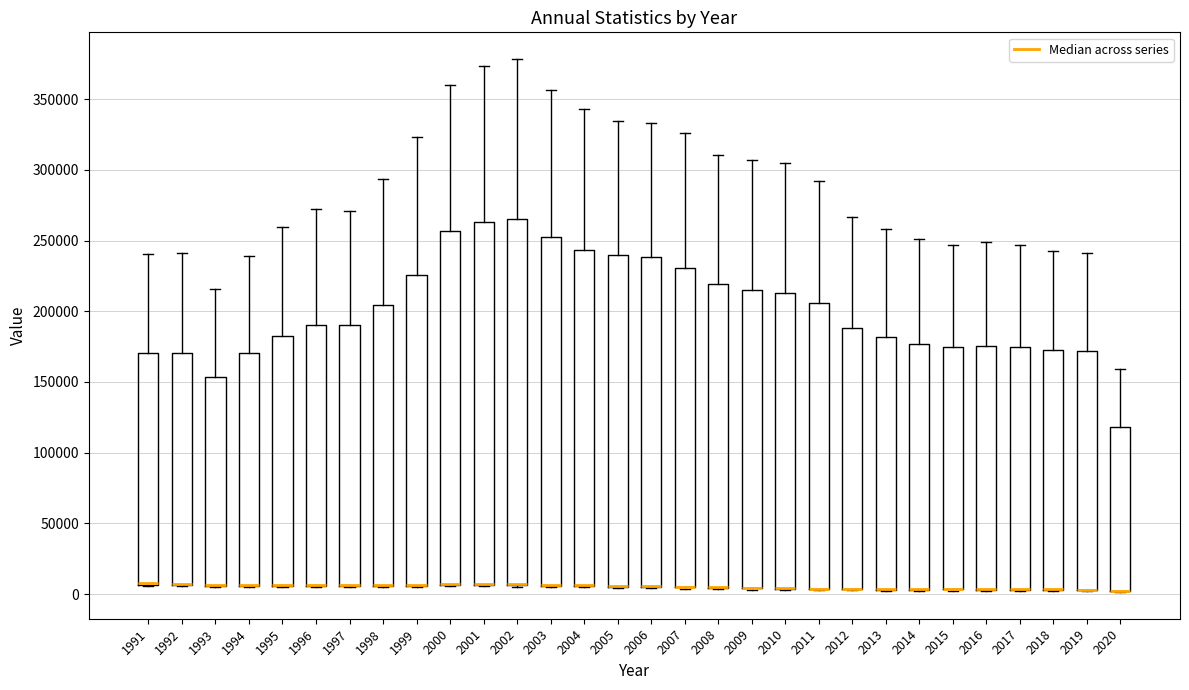

Reading left to right, read every box against the y-axis: the position of its median line, the range the box covers, and the ends of its whiskers. The values are not printed on the chart, so give them approximately, as read against the axis.

1991: median 5000 (drawn on the box's lower edge), box 5000 to 170000, whiskers 5000 to 240000
1992: median 5000 (drawn on the box's lower edge), box 5000 to 170000, whiskers 5000 to 240000
1993: median 5000 (drawn on the box's lower edge), box 5000 to 155000, whiskers 5000 to 215000
1994: median 5000 (drawn on the box's lower edge), box 5000 to 170000, whiskers 5000 to 240000
1995: median 5000 (drawn on the box's lower edge), box 5000 to 185000, whiskers 5000 to 260000
1996: median 5000 (drawn on the box's lower edge), box 5000 to 190000, whiskers 5000 to 270000
1997: median 5000 (drawn on the box's lower edge), box 5000 to 190000, whiskers 5000 to 270000
1998: median 5000 (drawn on the box's lower edge), box 5000 to 205000, whiskers 5000 to 295000
1999: median 5000 (drawn on the box's lower edge), box 5000 to 225000, whiskers 5000 to 325000
2000: median 5000 (drawn on the box's lower edge), box 5000 to 255000, whiskers 5000 to 360000
2001: median 5000 (drawn on the box's lower edge), box 5000 to 265000, whiskers 5000 to 375000
2002: median 5000 (drawn on the box's lower edge), box 5000 to 265000, whiskers 5000 to 380000
2003: median 5000 (drawn on the box's lower edge), box 5000 to 250000, whiskers 5000 to 355000
2004: median 5000 (drawn on the box's lower edge), box 5000 to 245000, whiskers 5000 to 345000
2005: median 5000 (drawn on the box's lower edge), box 5000 to 240000, whiskers 5000 to 335000
2006: median 5000 (drawn on the box's lower edge), box 5000 to 240000, whiskers 5000 to 335000
2007: median 5000 (drawn on the box's lower edge), box 5000 to 230000, whiskers 5000 to 325000
2008: median 5000 (drawn on the box's lower edge), box 5000 to 220000, whiskers 5000 to 310000
2009: median 5000 (drawn on the box's lower edge), box 5000 to 215000, whiskers 5000 to 305000
2010: median 5000 (drawn on the box's lower edge), box 5000 to 215000, whiskers 5000 to 305000
2011: median 5000 (drawn on the box's lower edge), box 5000 to 205000, whiskers 5000 to 290000
2012: median 5000 (drawn on the box's lower edge), box 5000 to 190000, whiskers 5000 to 265000
2013: median 5000 (drawn on the box's lower edge), box 5000 to 180000, whiskers 0 to 260000
2014: median 5000 (drawn on the box's lower edge), box 5000 to 175000, whiskers 0 to 250000
2015: median 5000 (drawn on the box's lower edge), box 5000 to 175000, whiskers 0 to 245000
2016: median 5000 (drawn on the box's lower edge), box 5000 to 175000, whiskers 0 to 250000
2017: median 5000 (drawn on the box's lower edge), box 5000 to 175000, whiskers 0 to 245000
2018: median 5000 (drawn on the box's lower edge), box 5000 to 175000, whiskers 0 to 245000
2019: median 5000 (drawn on the box's lower edge), box 5000 to 170000, whiskers 0 to 240000
2020: median 0 (drawn on the box's lower edge), box 0 to 120000, whiskers 0 to 160000